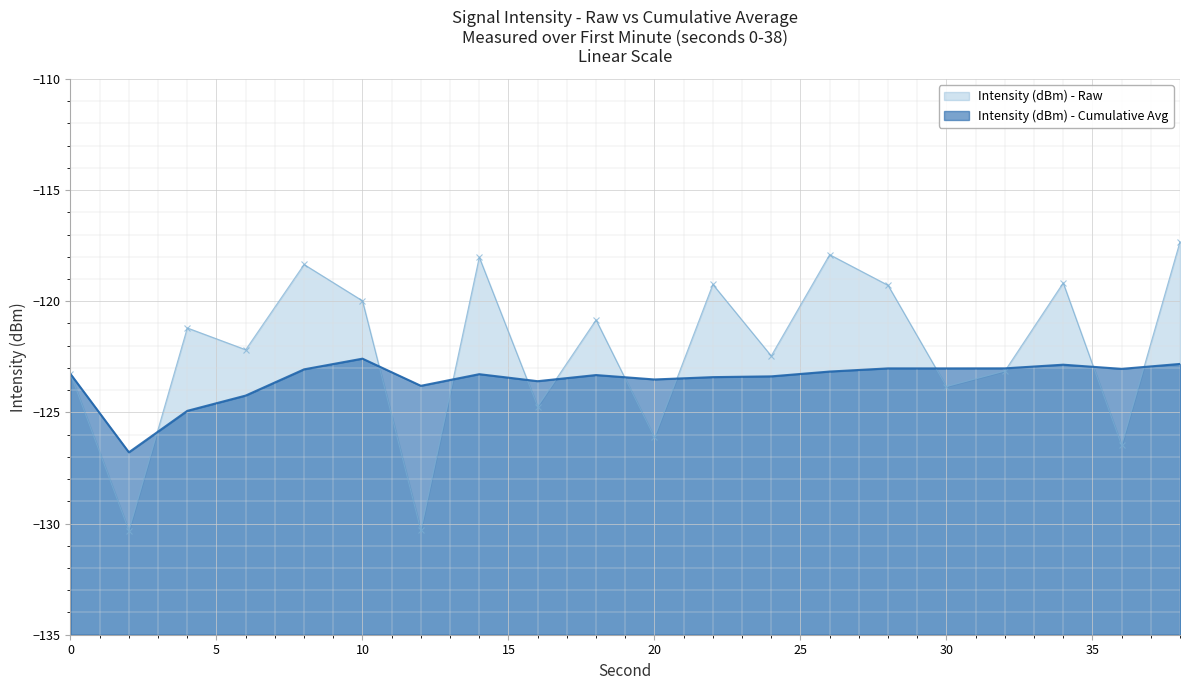

What is the greatest value displayed?

-117.3